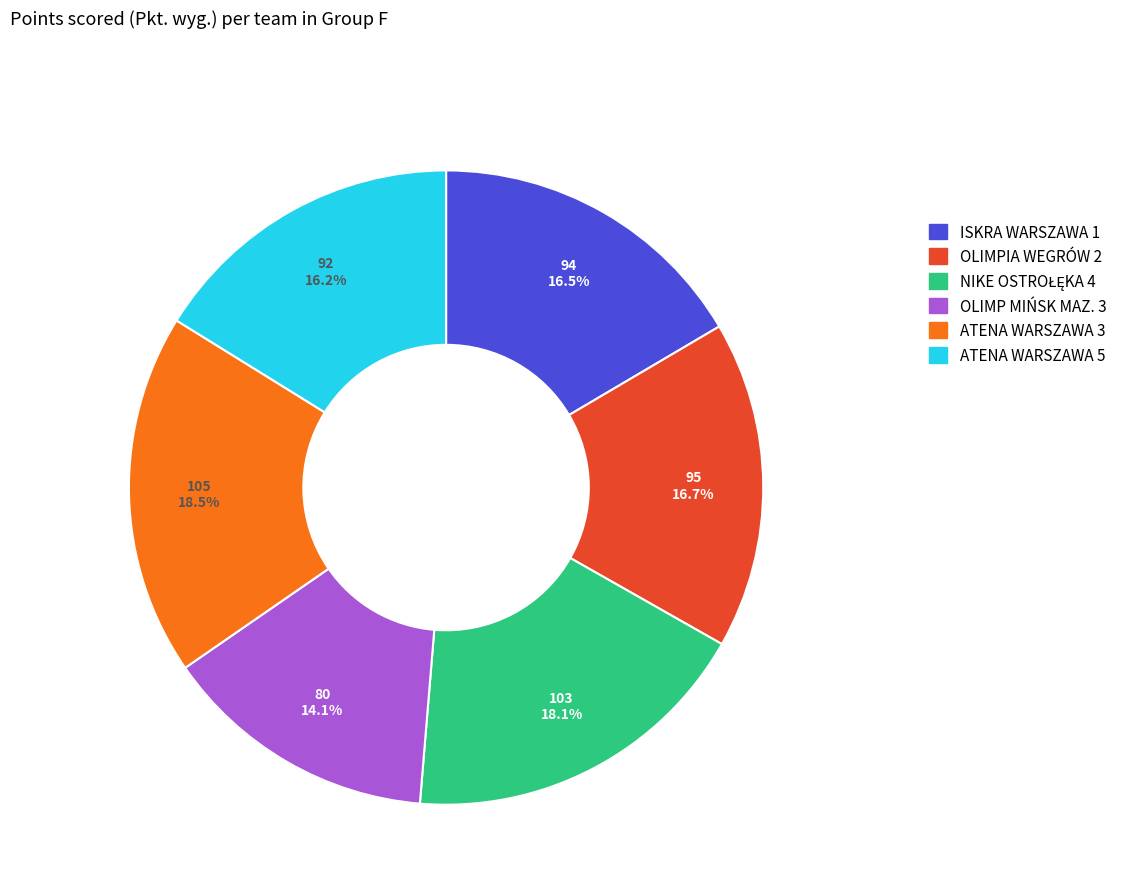

Combined, do ATENA WARSZAWA 3 and OLIMP MIŃSK MAZ. 3 account for over 50%?

No